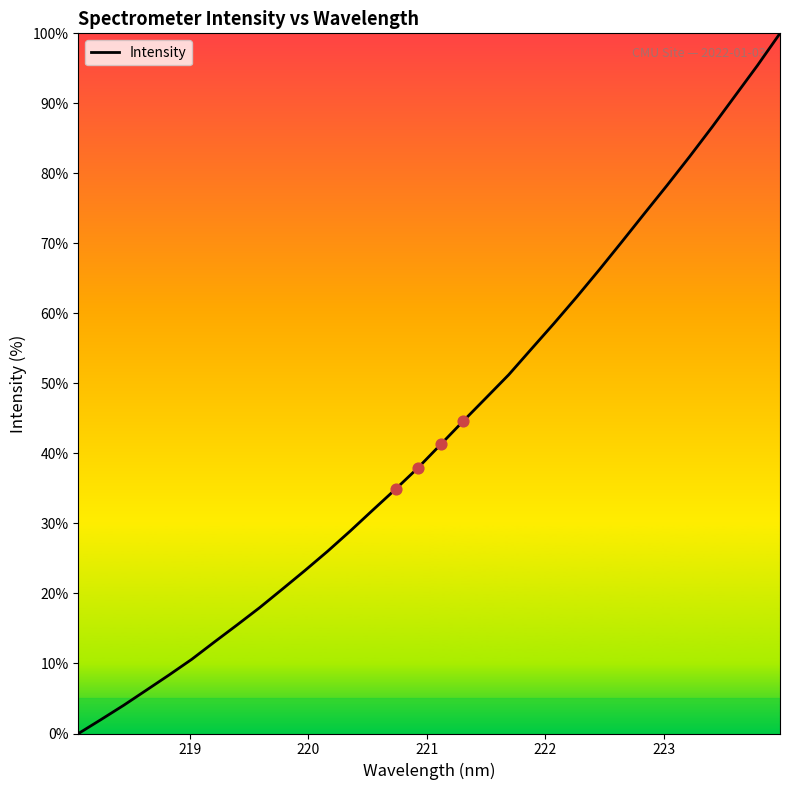

Does the chart have visible grid lines?

No